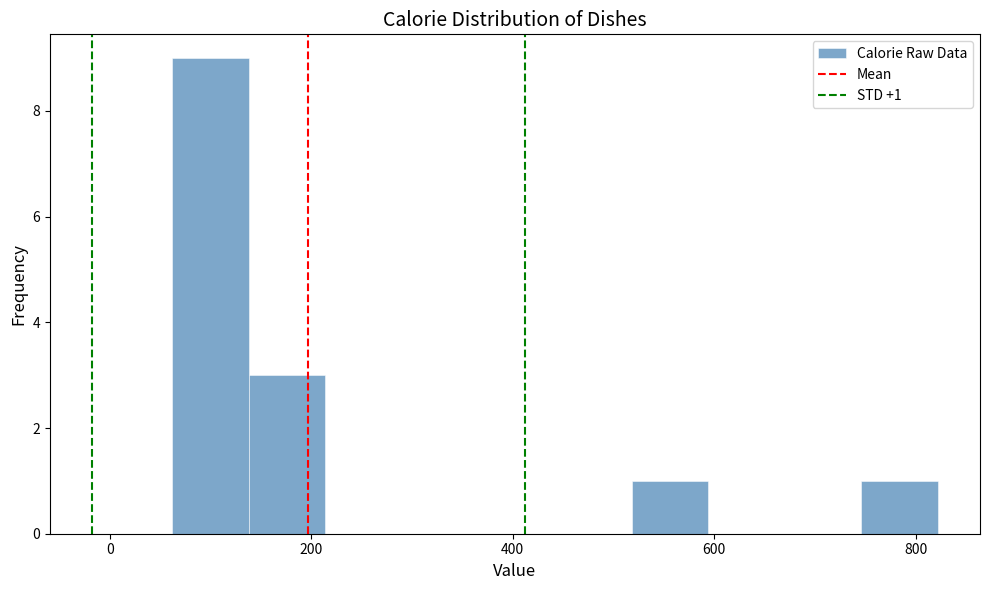

Around what value on the x-axis is the tallest bar? Give the approximate position of its centre, as read against the axis.

100